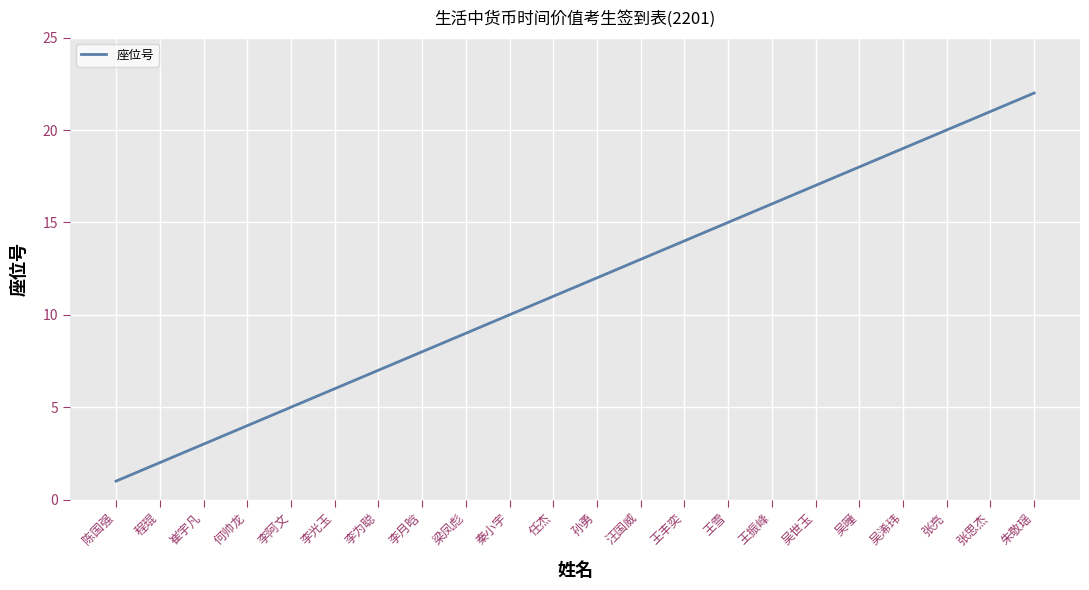

Is this an area chart (filled region under the line)?

No